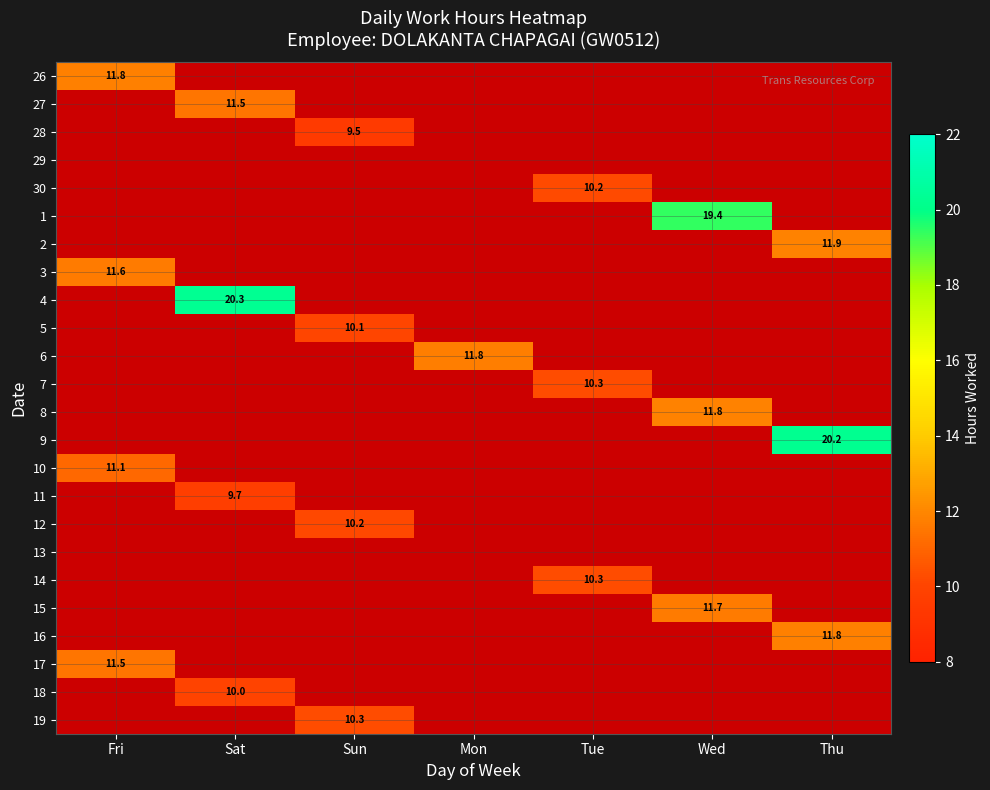

At how many categories does at least one series exceed 16?

3